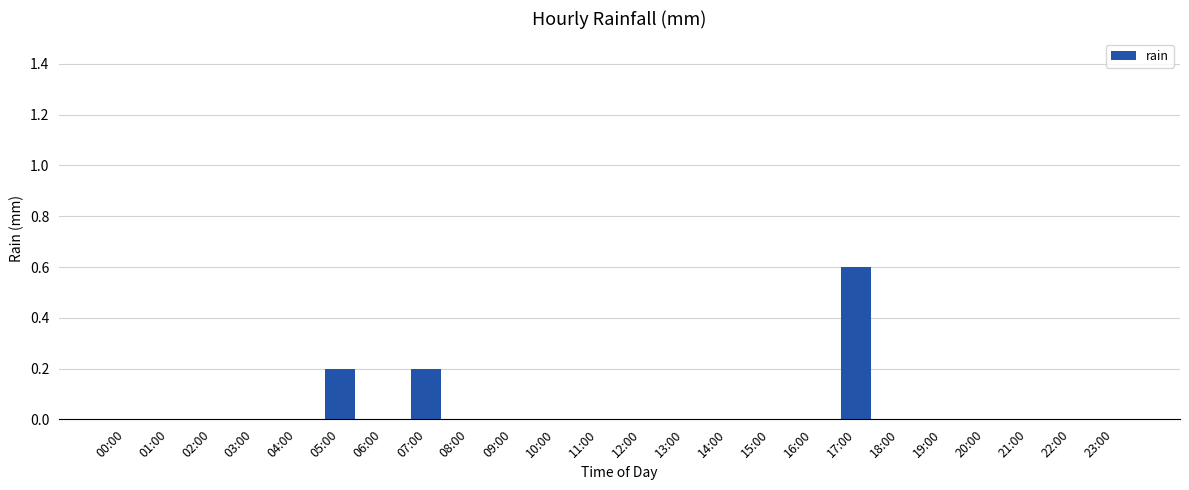

How many data points does each series have?

24